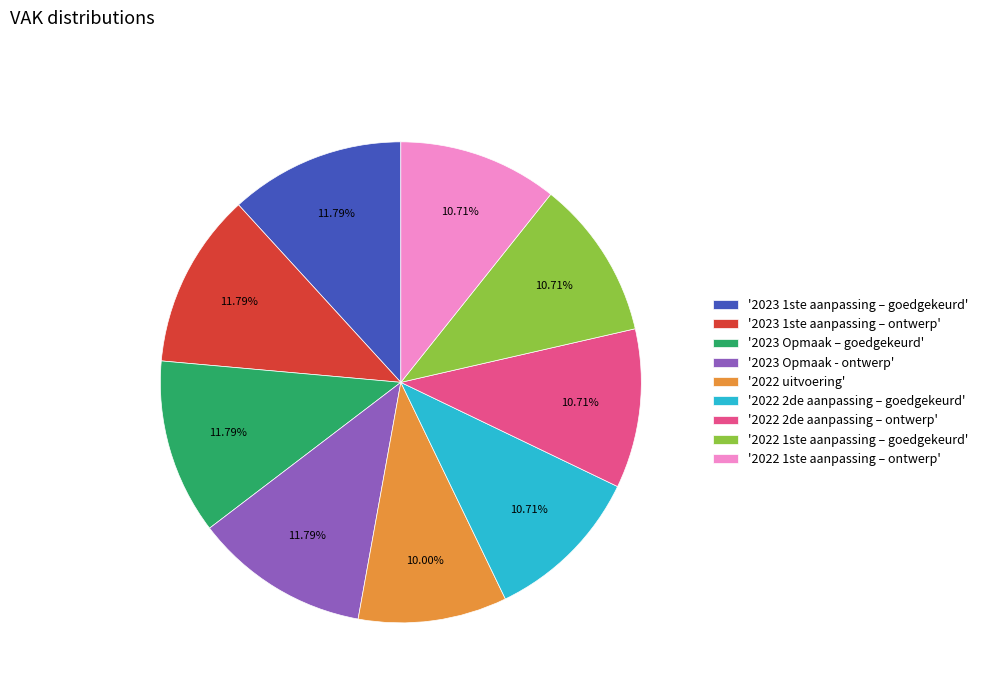

To the nearest percent, what is the average slice percentage?

11%